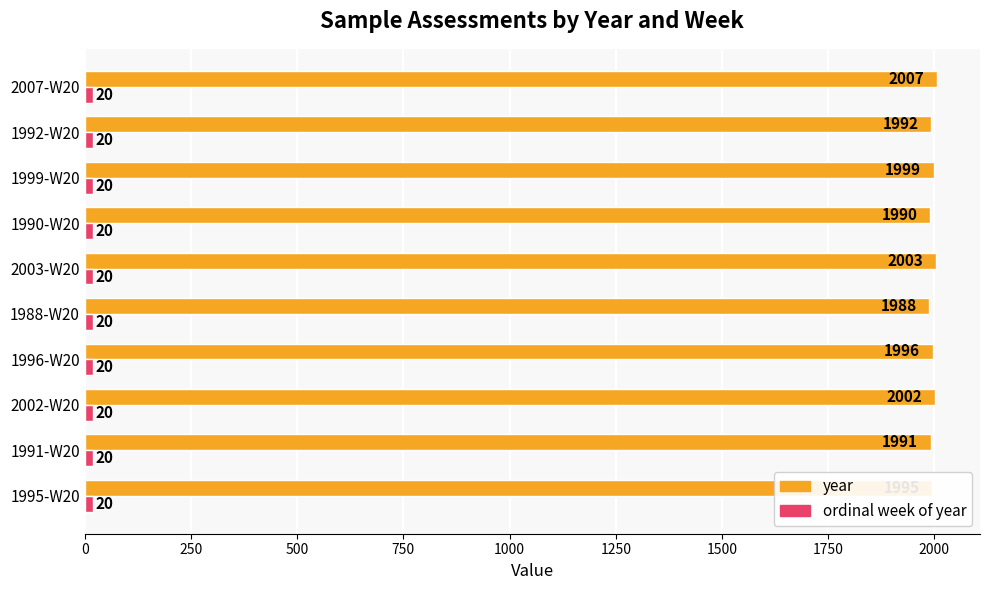

At how many categories does at least one series exceed 1181?

10